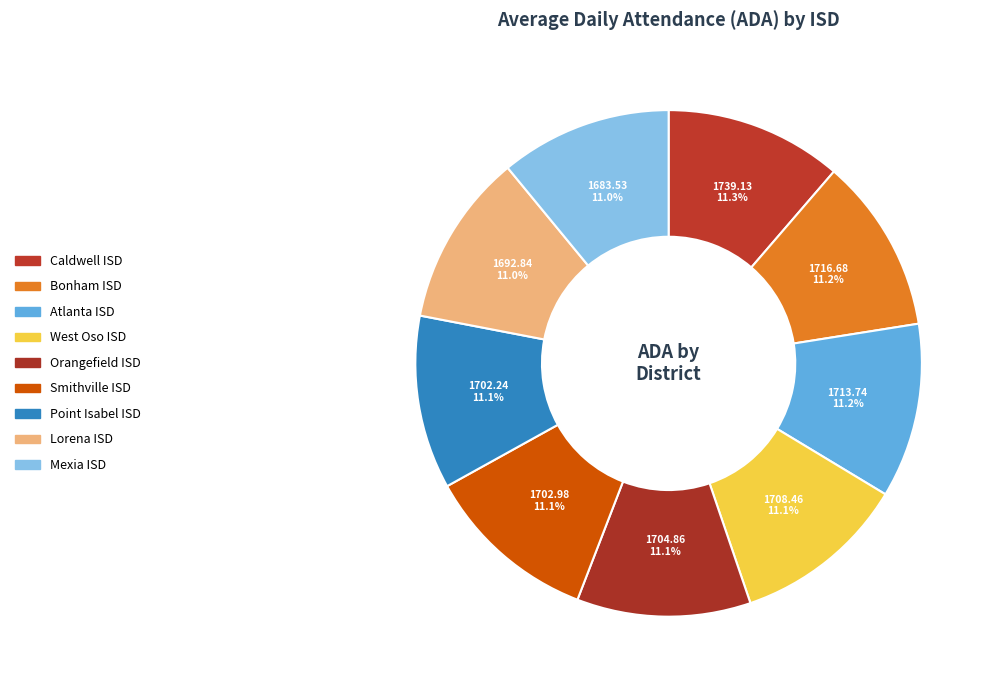

To the nearest percent, what percentage of the pie is Mexia ISD?

11%